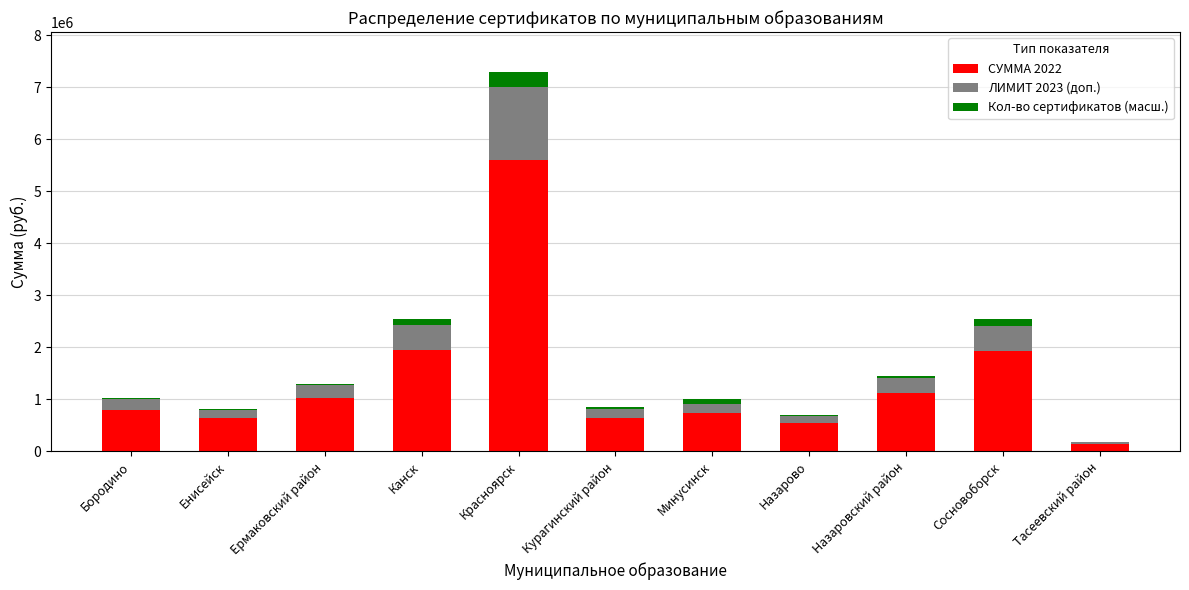

What is the highest value of the СУММА 2022 series?

5609760.0